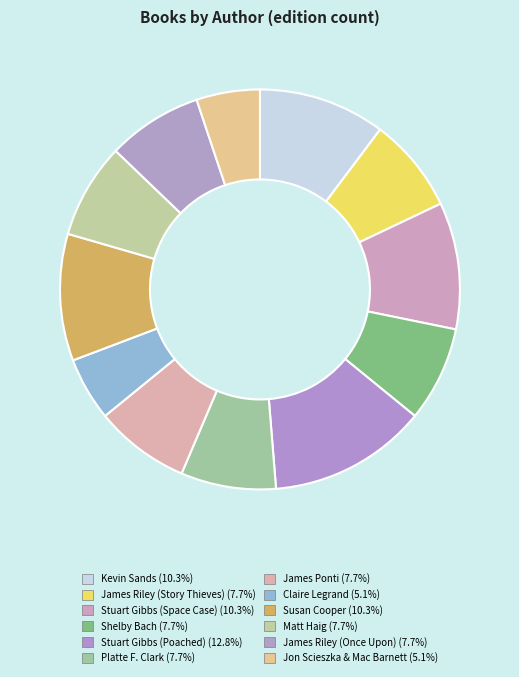

Is there a majority slice in this chart?

No